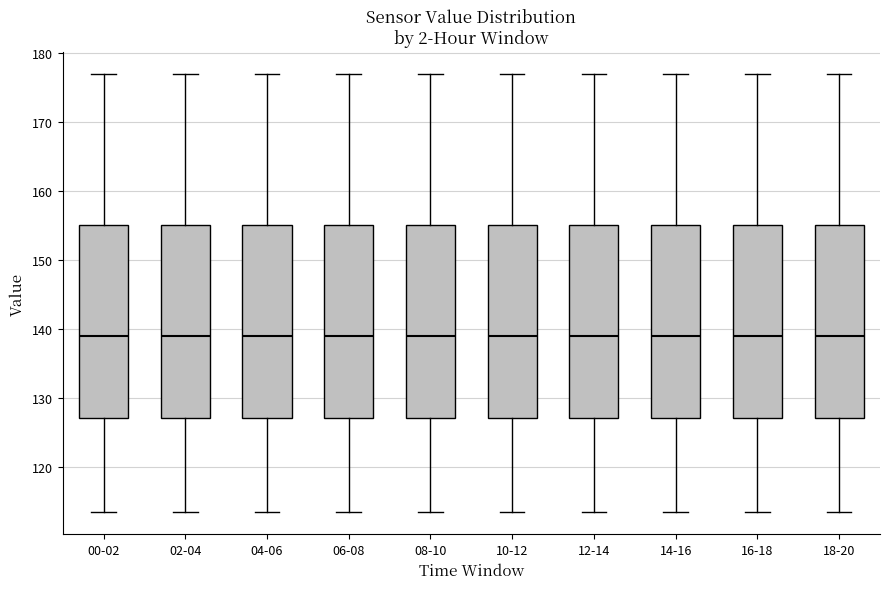

Where is the lower edge of the box for 06-08 on the y-axis? The values are not printed on the chart, so give them approximately, as read against the axis.

127